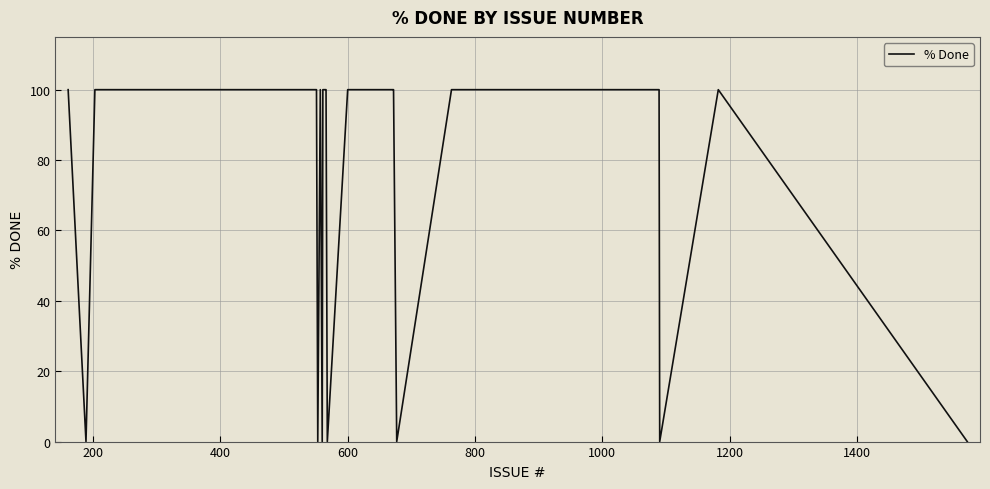

Reading right to left, transcribe all the data shown in this chart.

0	100	0	100	100	100	0	100	100	100	100	100	0	100	100	100	100	100	0	100	0	100	100	100	100	100	100	100	100	100	100	100	100	100	100	100	100	100	0	100